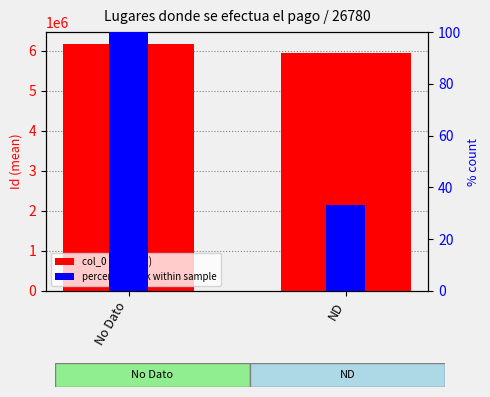

Reading left to right, transcribe all the data shown in this chart.

col_0 (mean Id): 6163159.5	5957506.5
percentile rank within sample: 100.0	33.3